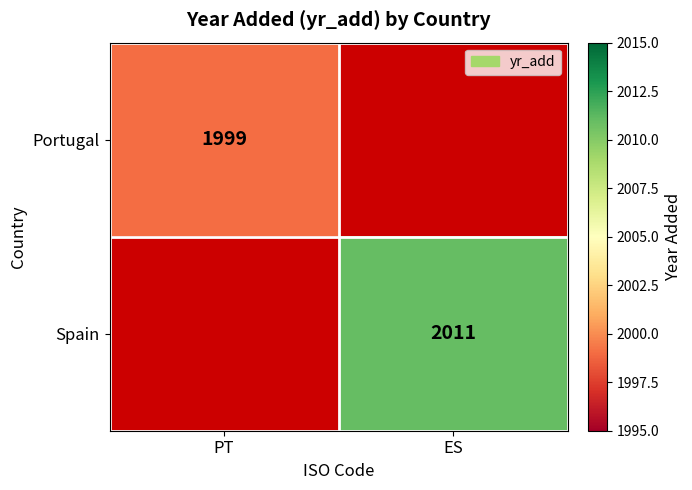

True or false: Portugal has a value of 1999 at PT.

True